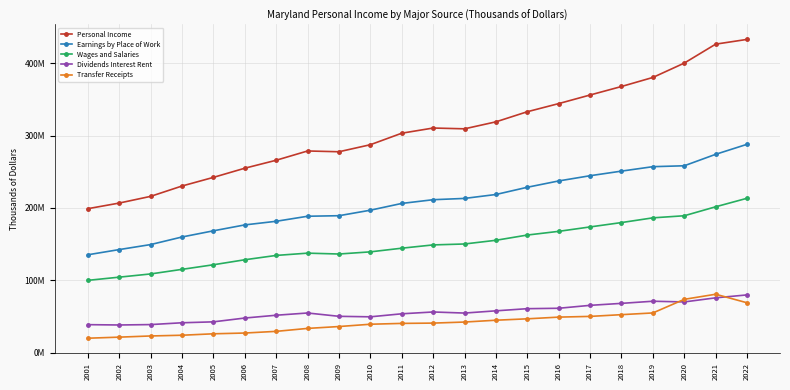

Is this an area chart (filled region under the line)?

No